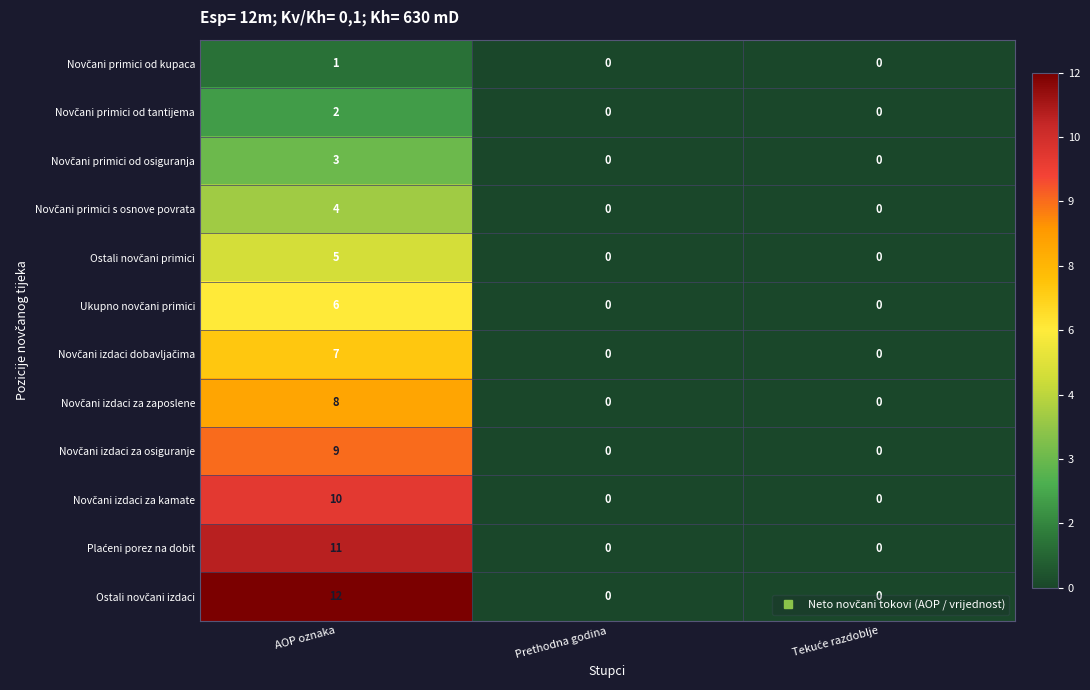

At which category is the sum across all series the highest?

AOP oznaka